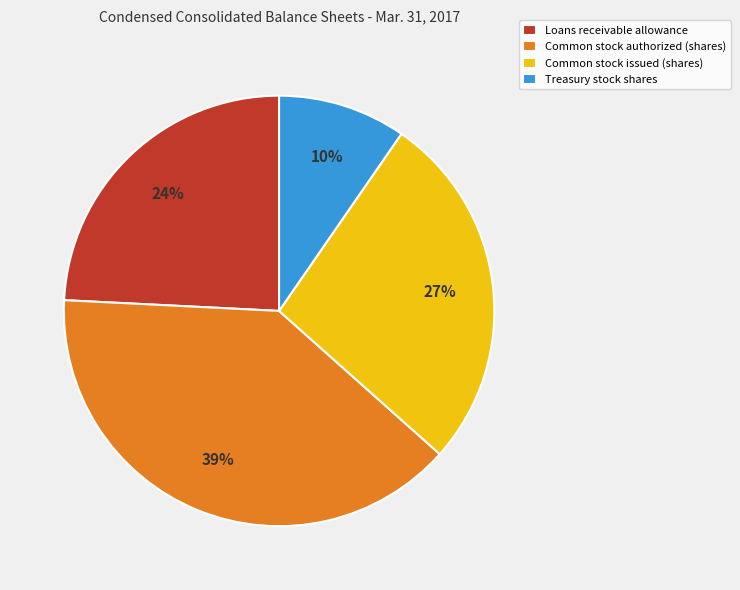

How many slices are in this pie chart?

4